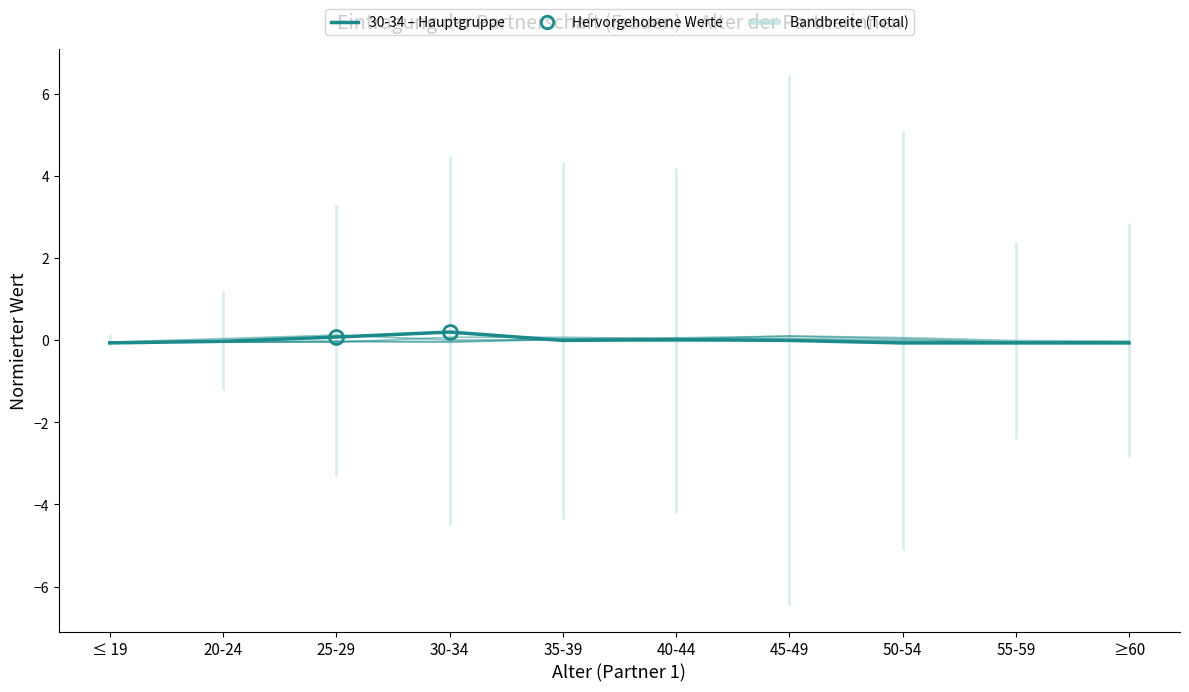

What is the smallest value displayed?

-0.1